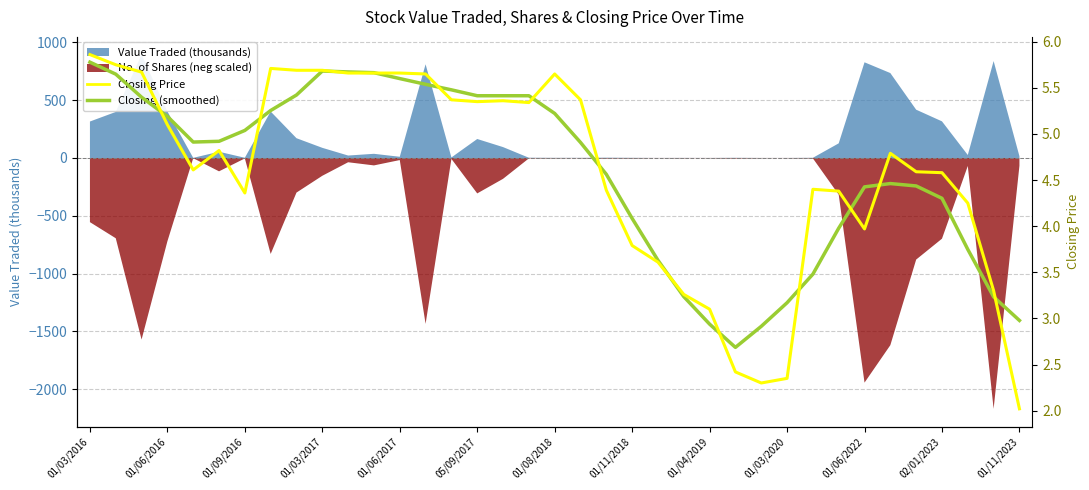

True or false: Closing (smoothed) and Closing Price intersect in this chart.

True